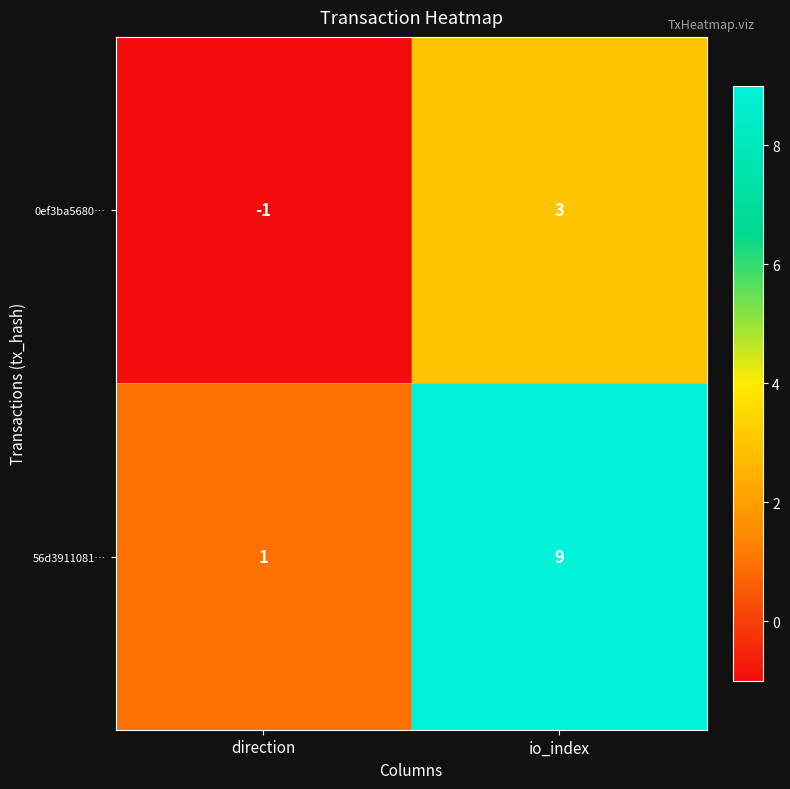

Rank the series by their maximum value, from lowest to highest.

0ef3ba5680…, 56d3911081…